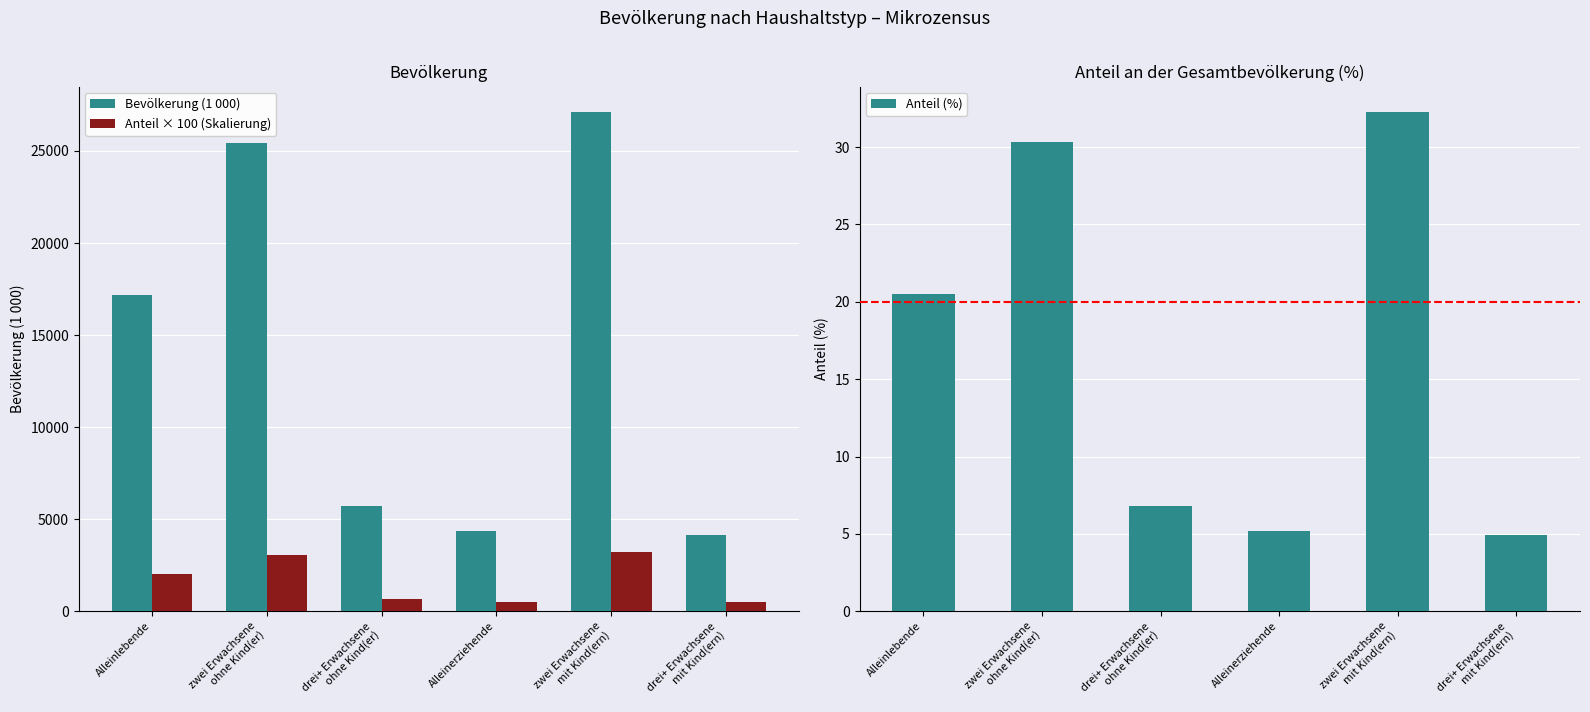

Read the Anteil × 100 (Skalierung) value at Alleinlebende.

2050.0